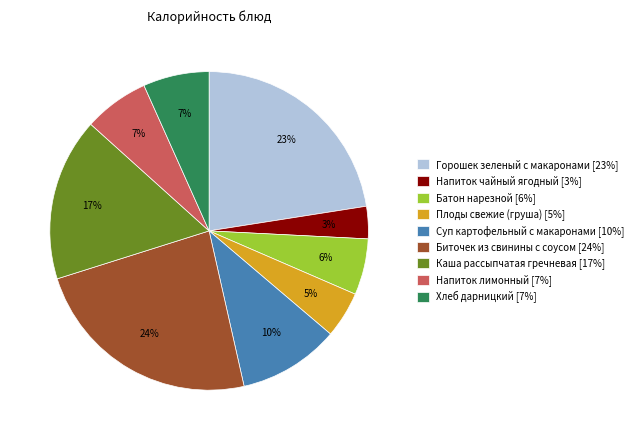

Combined, do Суп картофельный с макаронами and Батон нарезной account for over 50%?

No